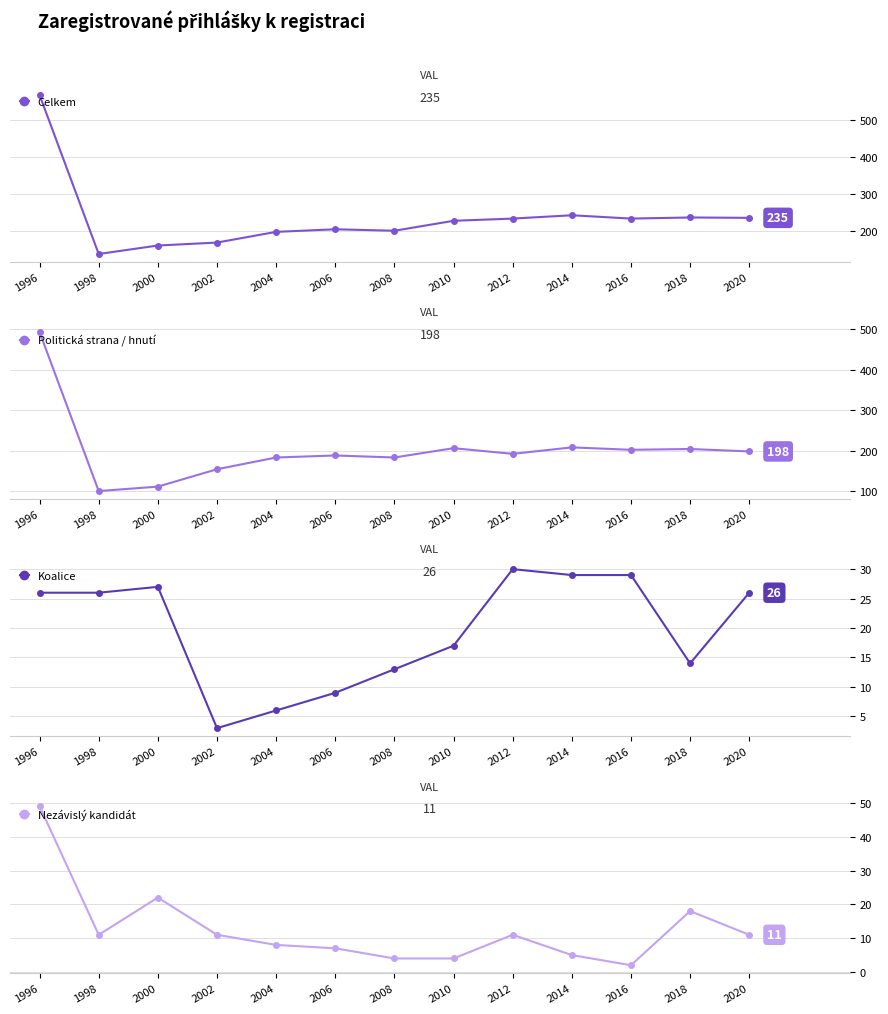

Which series has the largest range (max minus min)?

Celkem